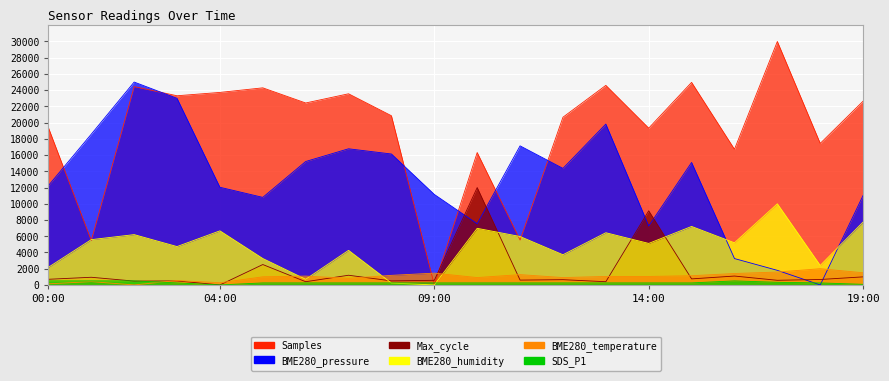

At which category is the sum across all series the highest?

02:00